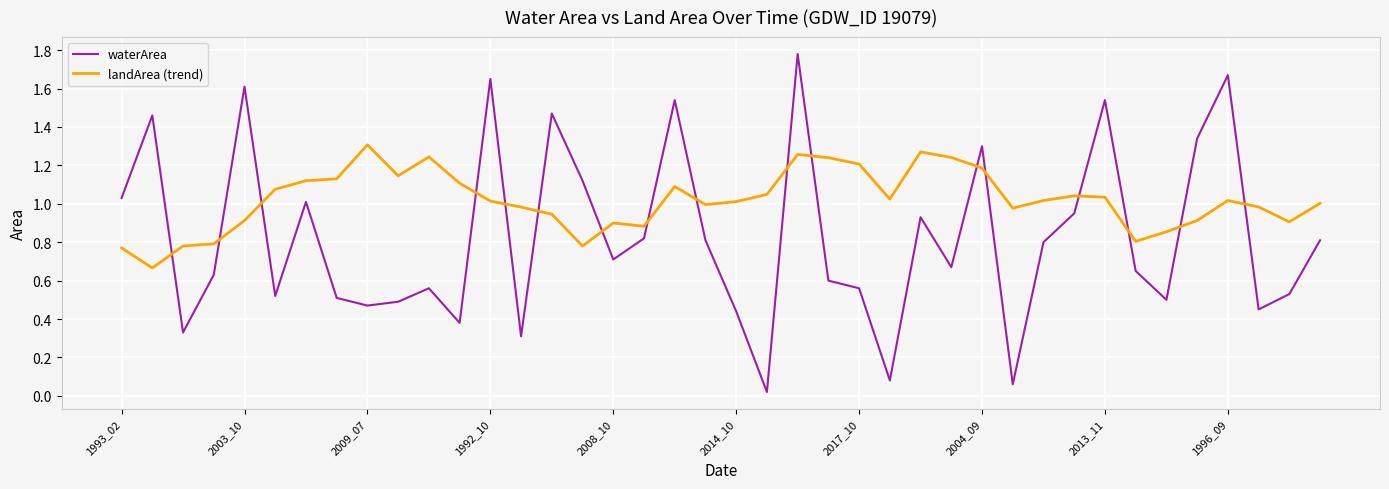

Which series has the largest total across all categories?

landArea (trend)